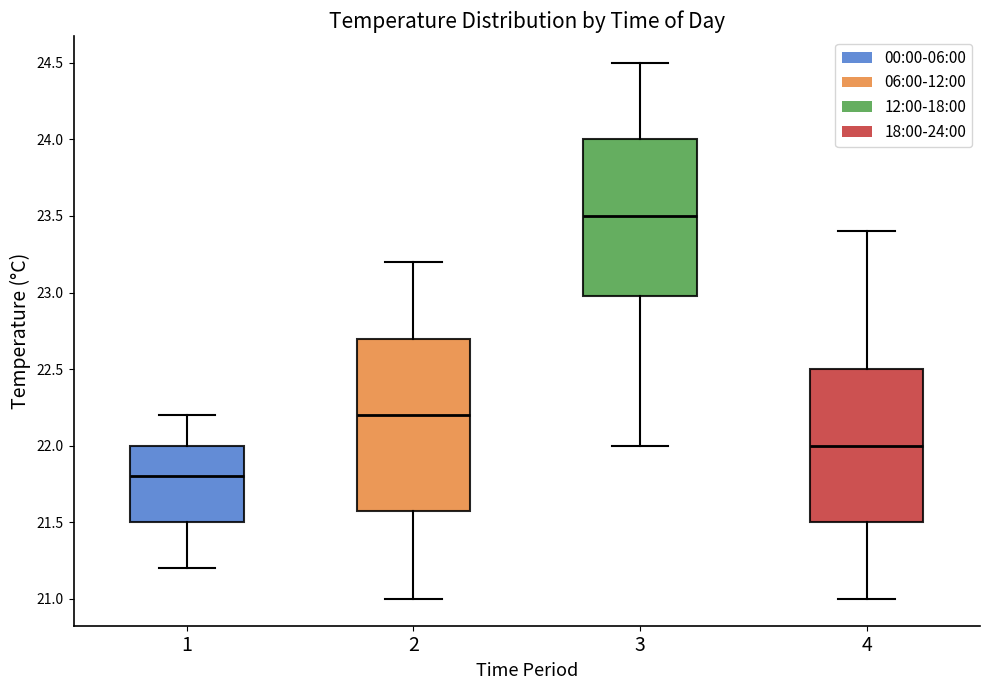

Reading left to right, read every box against the y-axis: the position of its median line, the range the box covers, and the ends of its whiskers. The values are not printed on the chart, so give them approximately, as read against the axis.

1: median 21.8, box 21.5 to 22.0, whiskers 21.2 to 22.2
2: median 22.2, box 21.6 to 22.7, whiskers 21.0 to 23.2
3: median 23.5, box 23.0 to 24.0, whiskers 22.0 to 24.5
4: median 22.0, box 21.5 to 22.5, whiskers 21.0 to 23.4